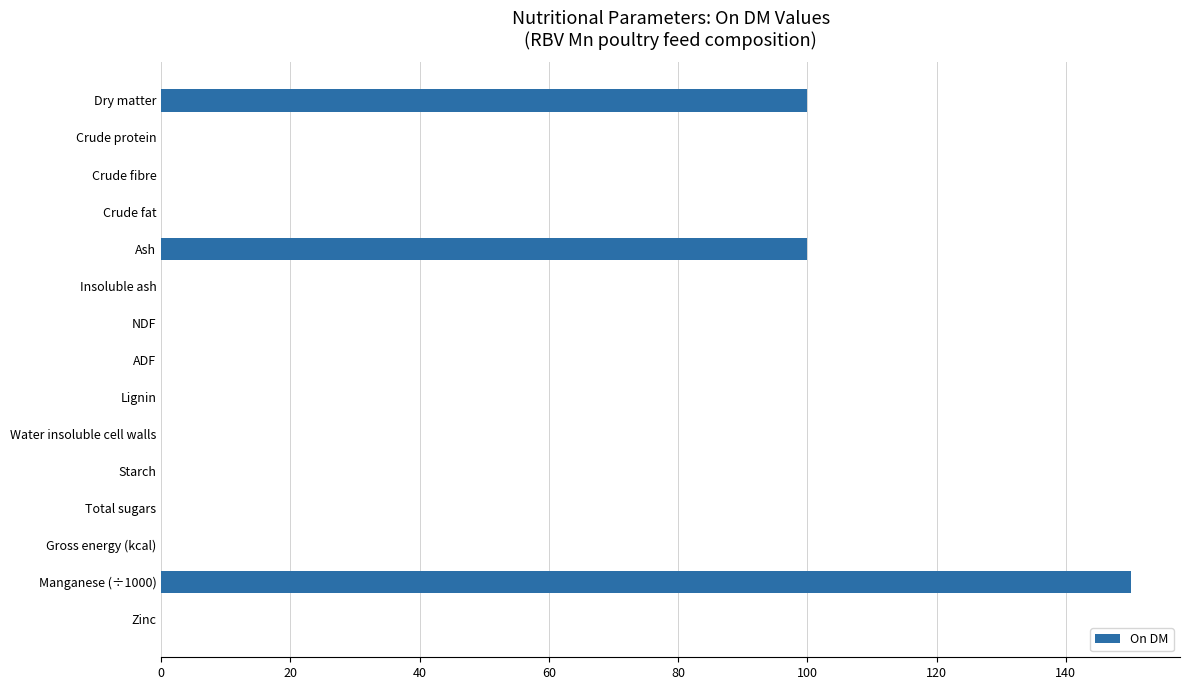

Is it true that the value at Zinc is -68.2?

False